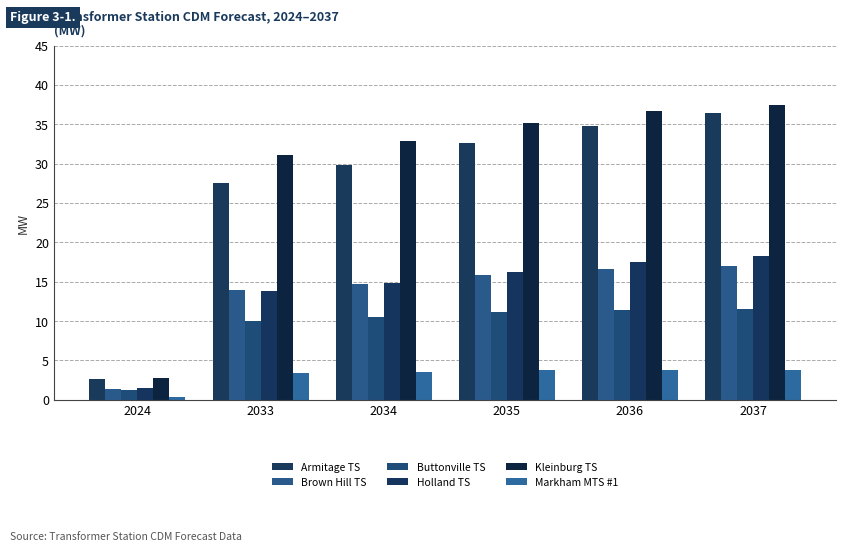

At which category does the chart reach its minimum across all series?

2024